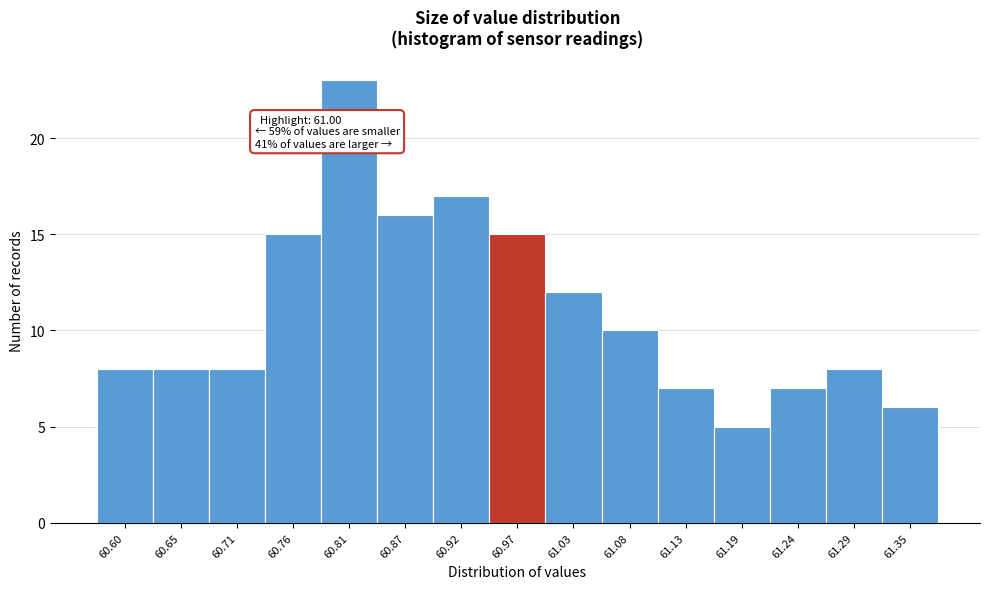

Reading right to left, what are all the values shown in this chart?

61.35=6	61.29=8	61.24=7	61.19=5	61.13=7	61.08=10	61.03=12	60.97=15	60.92=17	60.87=16	60.81=23	60.76=15	60.71=8	60.65=8	60.60=8